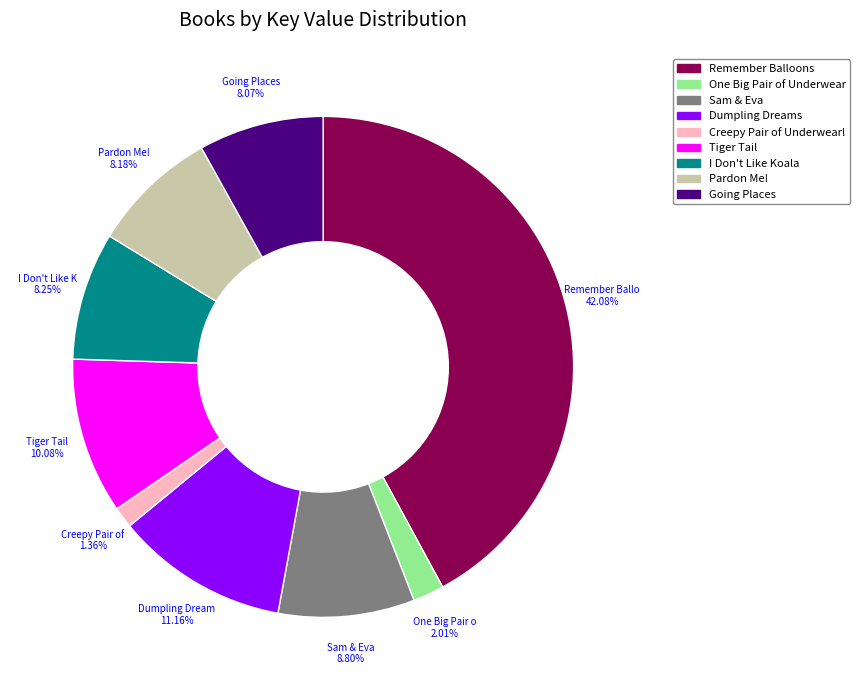

What is the largest slice in the pie chart?

Remember Balloons